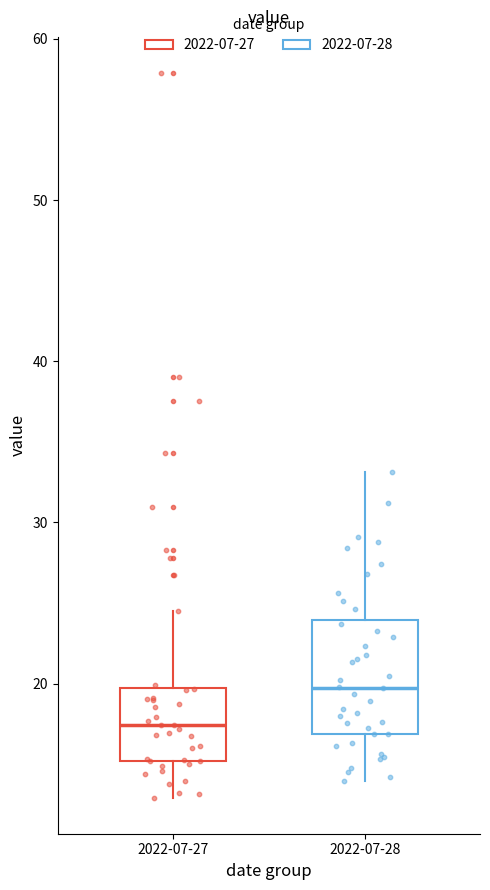

Reading left to right, transcribe this box plot: for each box, give where its median line is, the range the box spans, and where its two whiskers end, as read against the y-axis. The values are not printed on the chart, so give them approximately, as read against the axis.

2022-07-27: median 17, box 15 to 20, whiskers 13 to 25
2022-07-28: median 20, box 17 to 24, whiskers 14 to 33